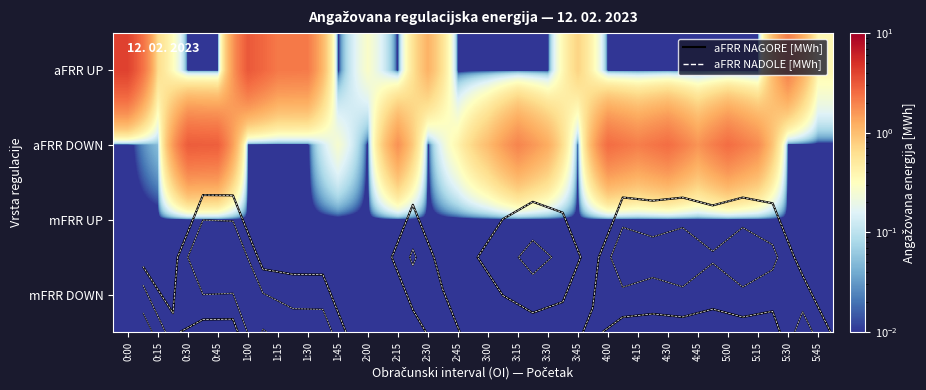

The value of aFRR DOWN at 1:15 is 0.0. True or false?

False